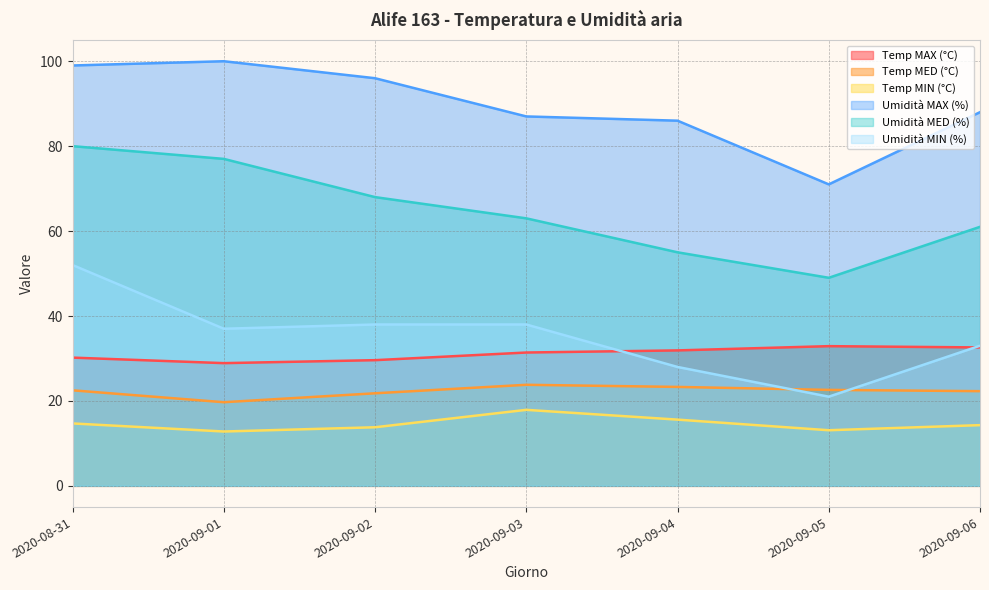

How many lines are shown in the chart?

6